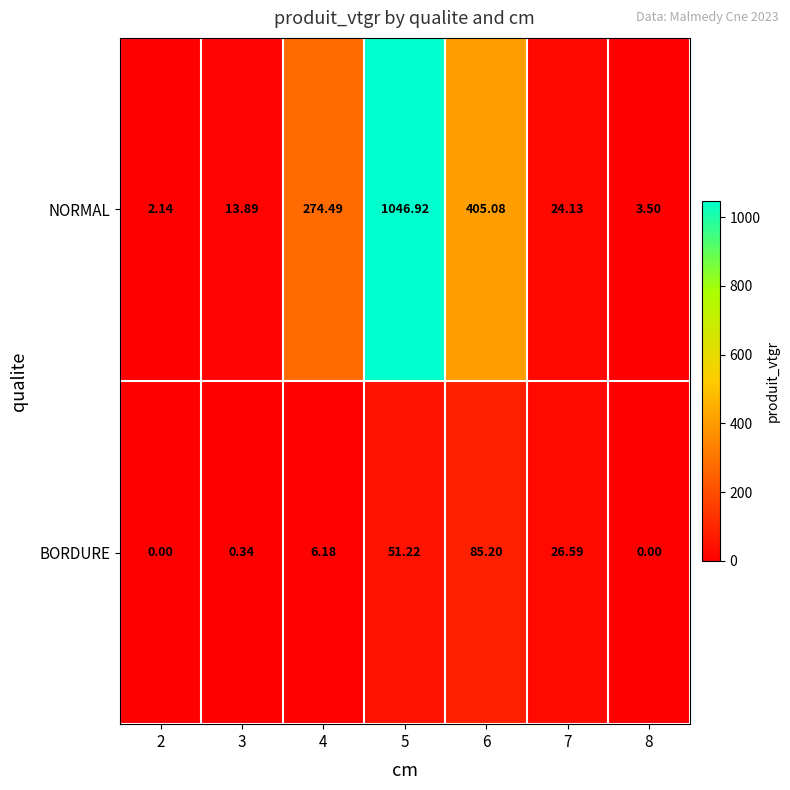

At 5, list the series in order from largest to smallest.

NORMAL, BORDURE